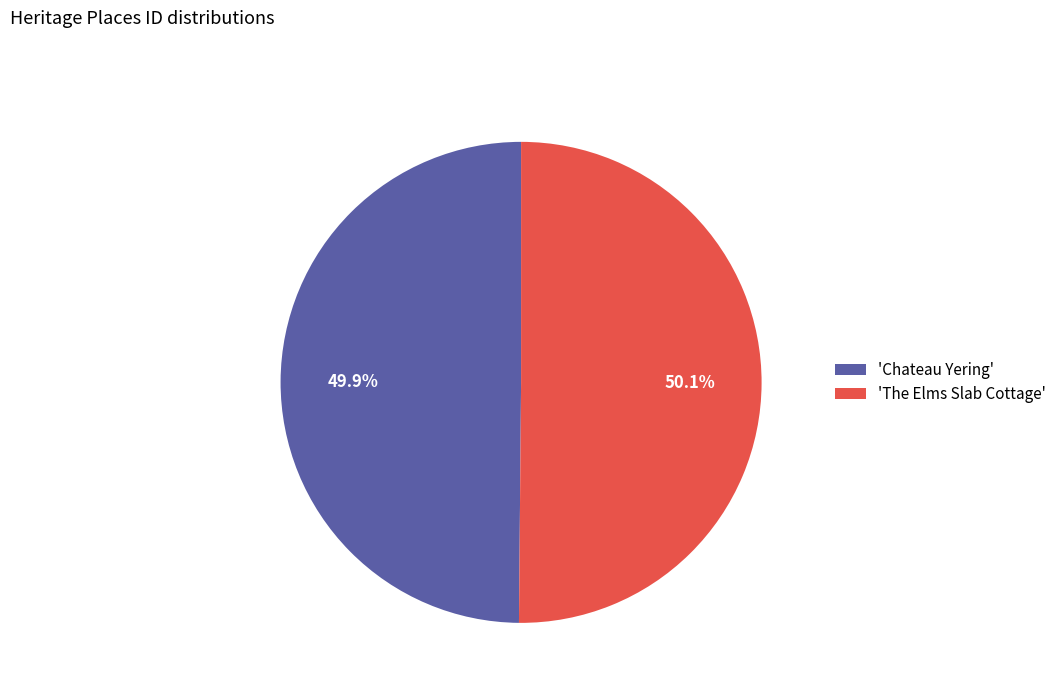

Do 'The Elms Slab Cottage' and 'Chateau Yering' together represent more than half of the pie?

Yes